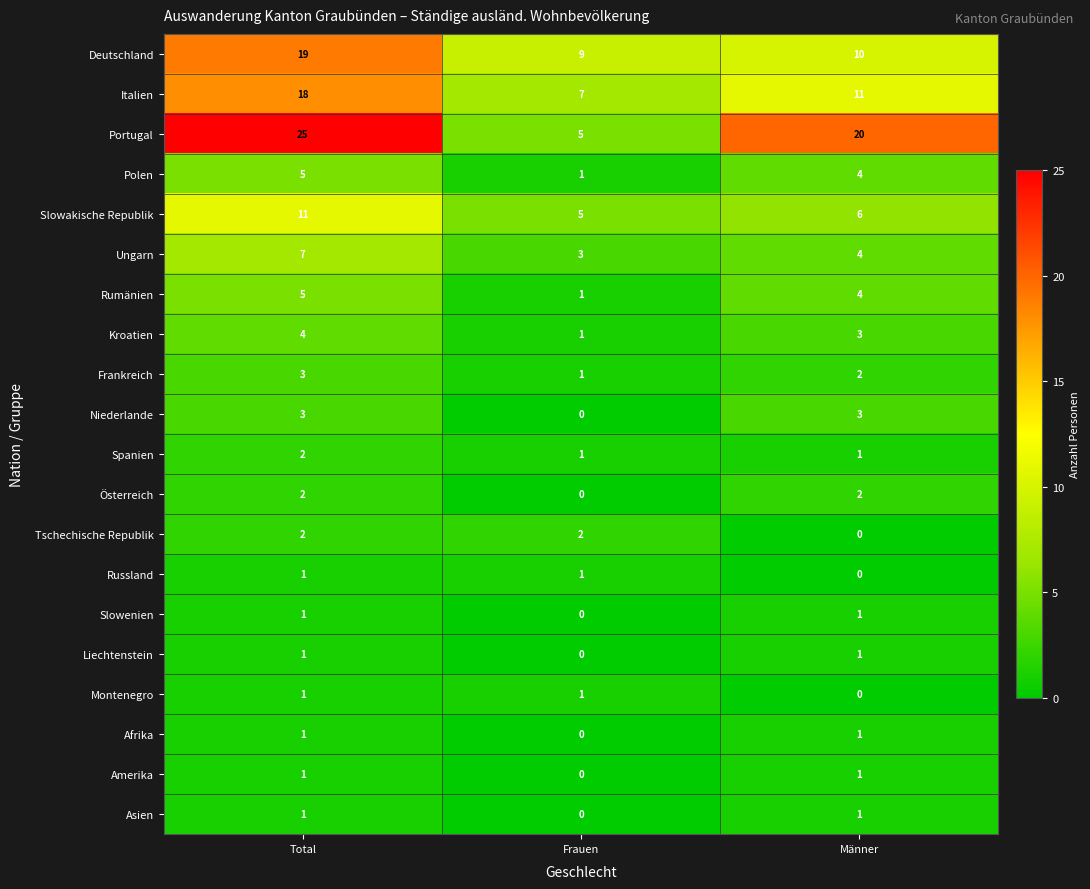

Count the number of categories in the chart.

3